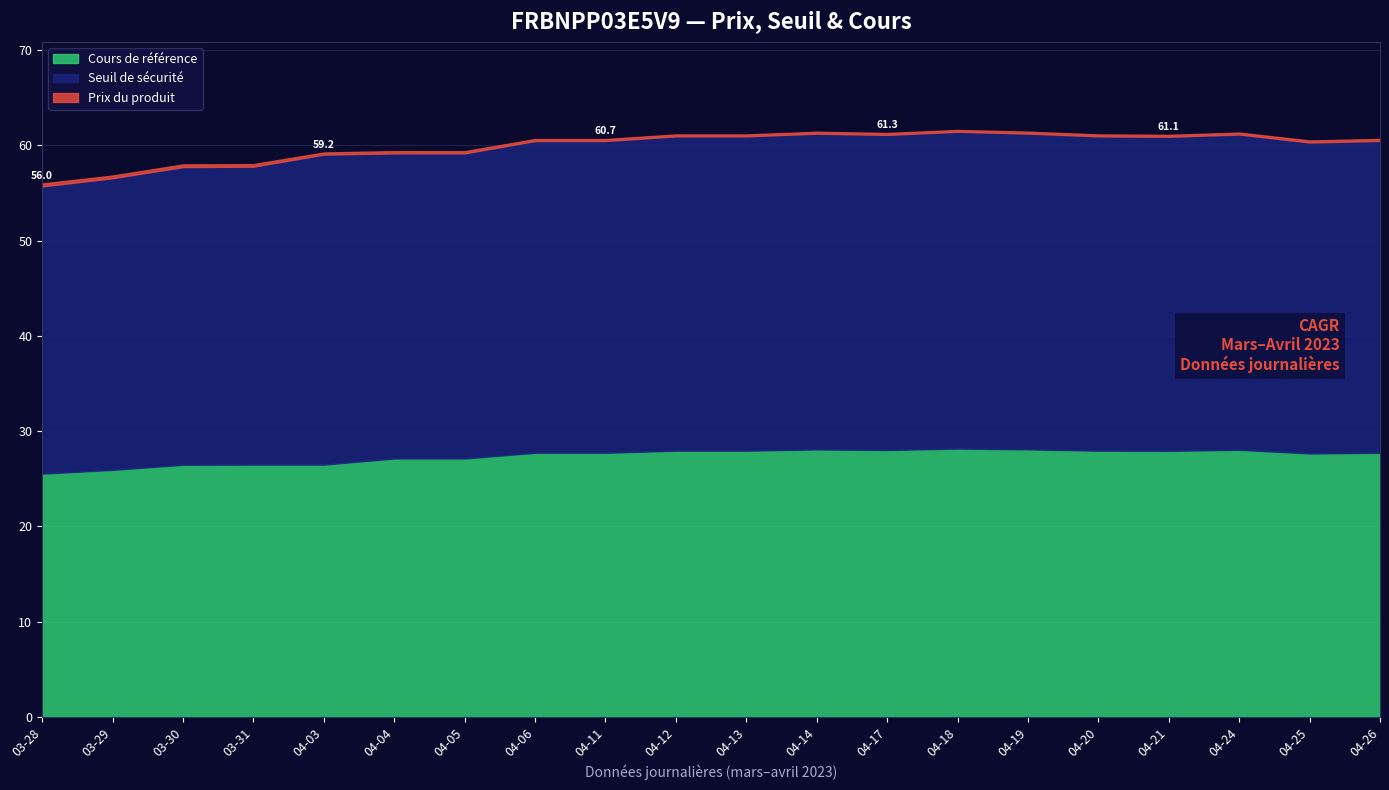

What is the value of the Prix du produit point at the 6th from the left?

0.2